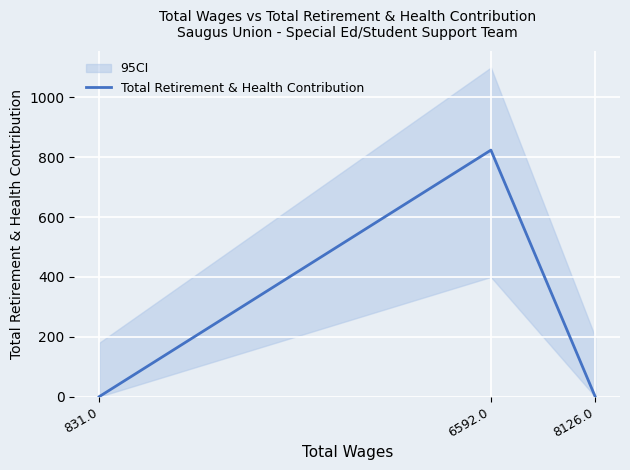

Rank the categories by value from highest to lowest.

6592.0, 831.0, 8126.0